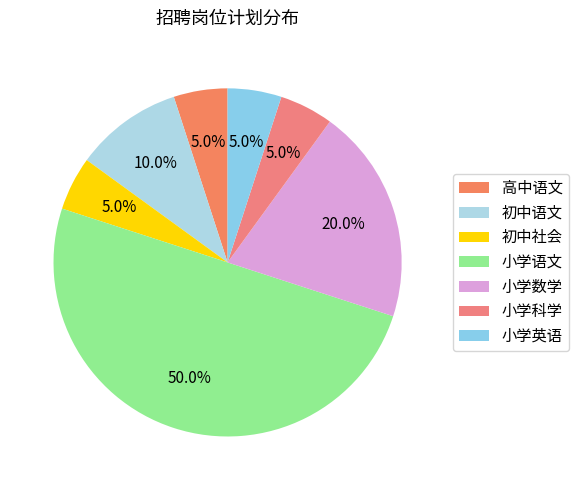

Is the sum of 小学数学 and 初中社会 greater than half?

No